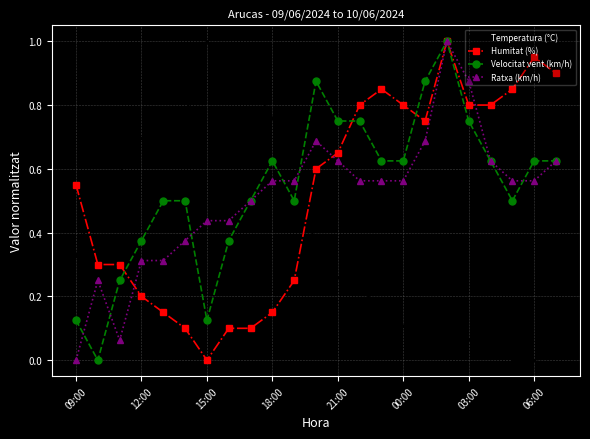

What is the sum of all Humitat (%) values?

11.9